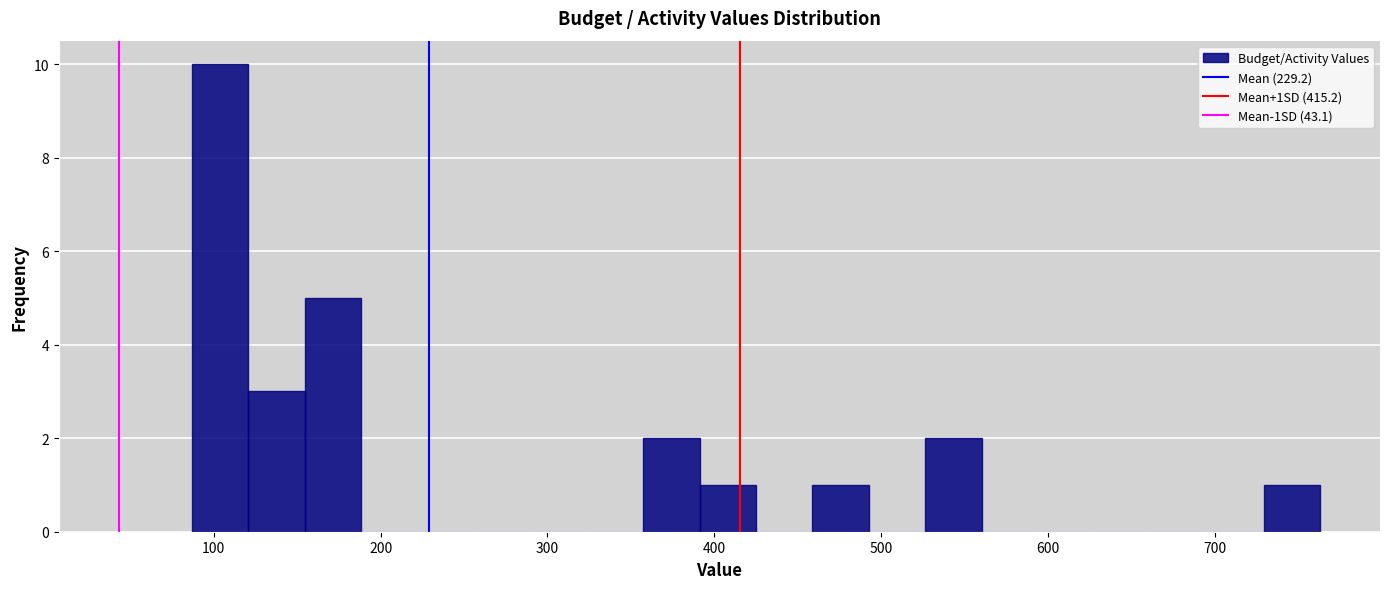

Read against the x-axis, roughly where is the centre of the tallest bar?

100